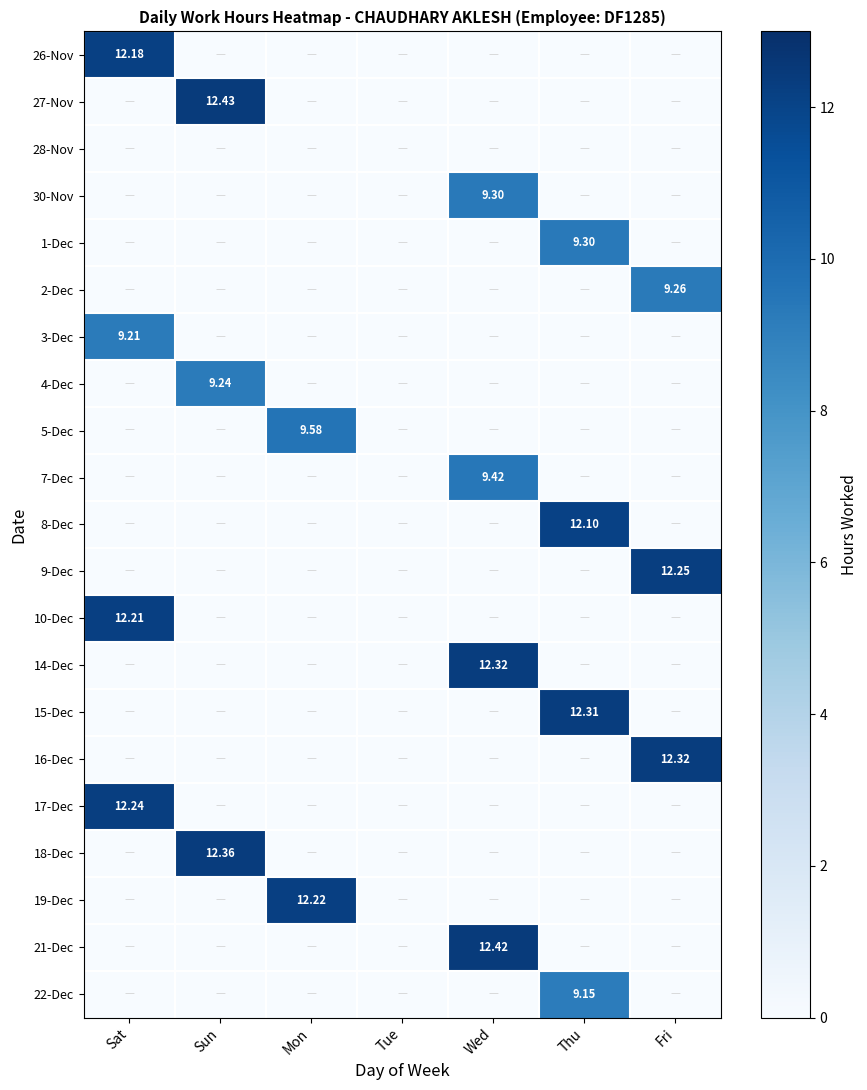

Which category has the highest value in the 15-Dec series?

Thu